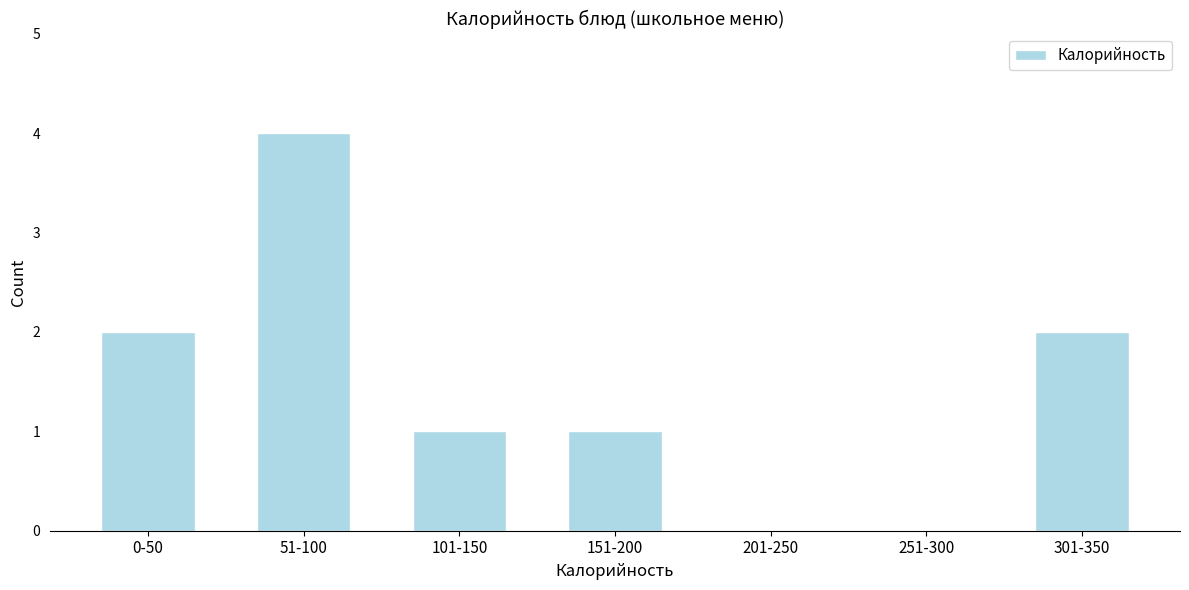

Reading left to right, transcribe all the data shown in this chart.

0-50=2	51-100=4	101-150=1	151-200=1	201-250=0	251-300=0	301-350=2